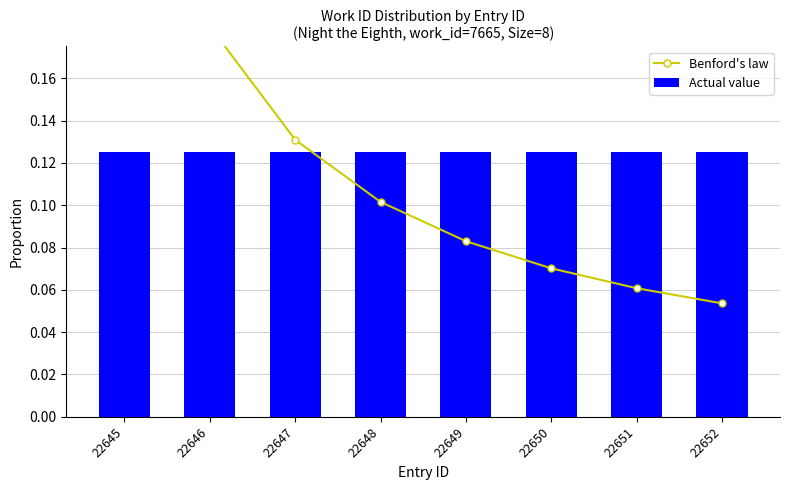

What is the minimum value shown in the chart?

0.1